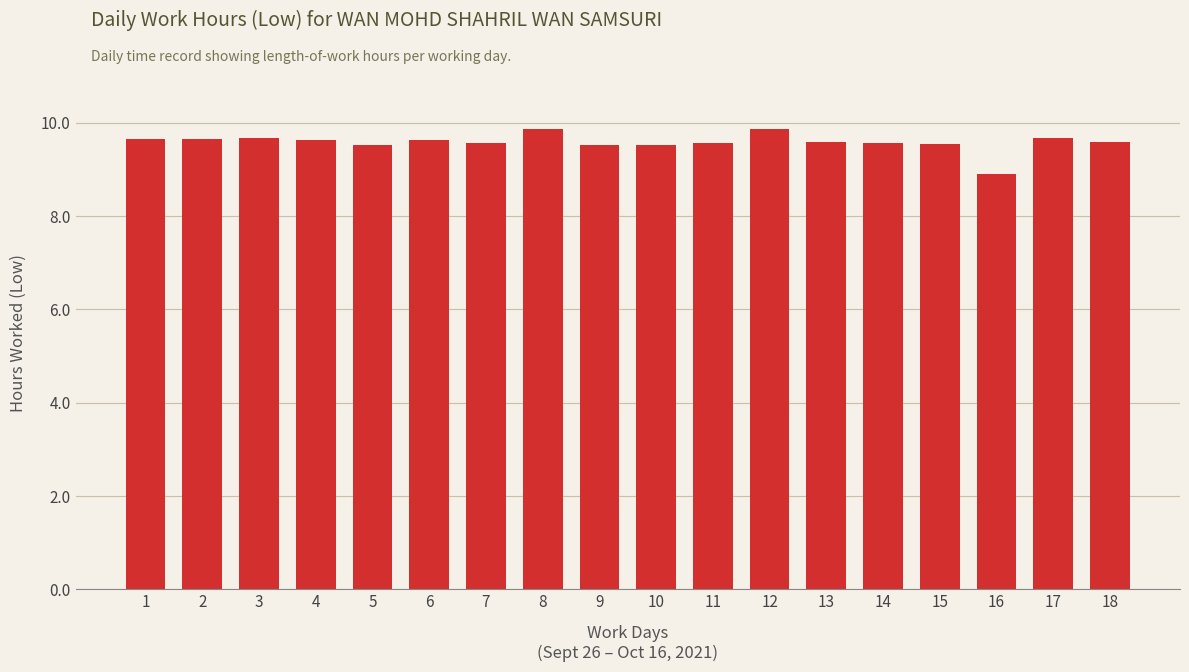

Approximately how many times larger is the value at 3 compared to 7?

1.0